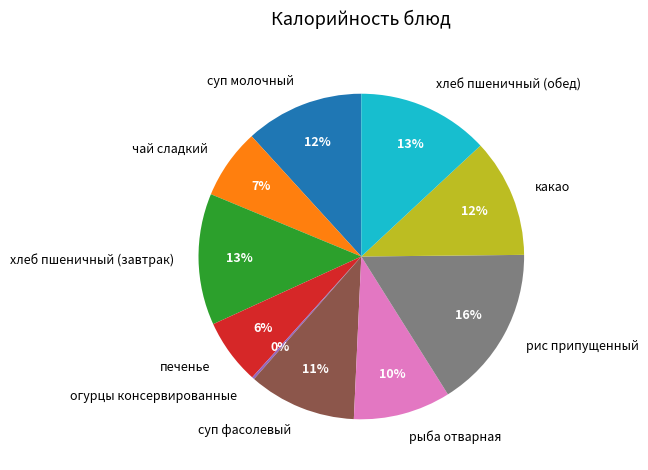

True or false: хлеб пшеничный (обед) accounts for 13% of the total.

True